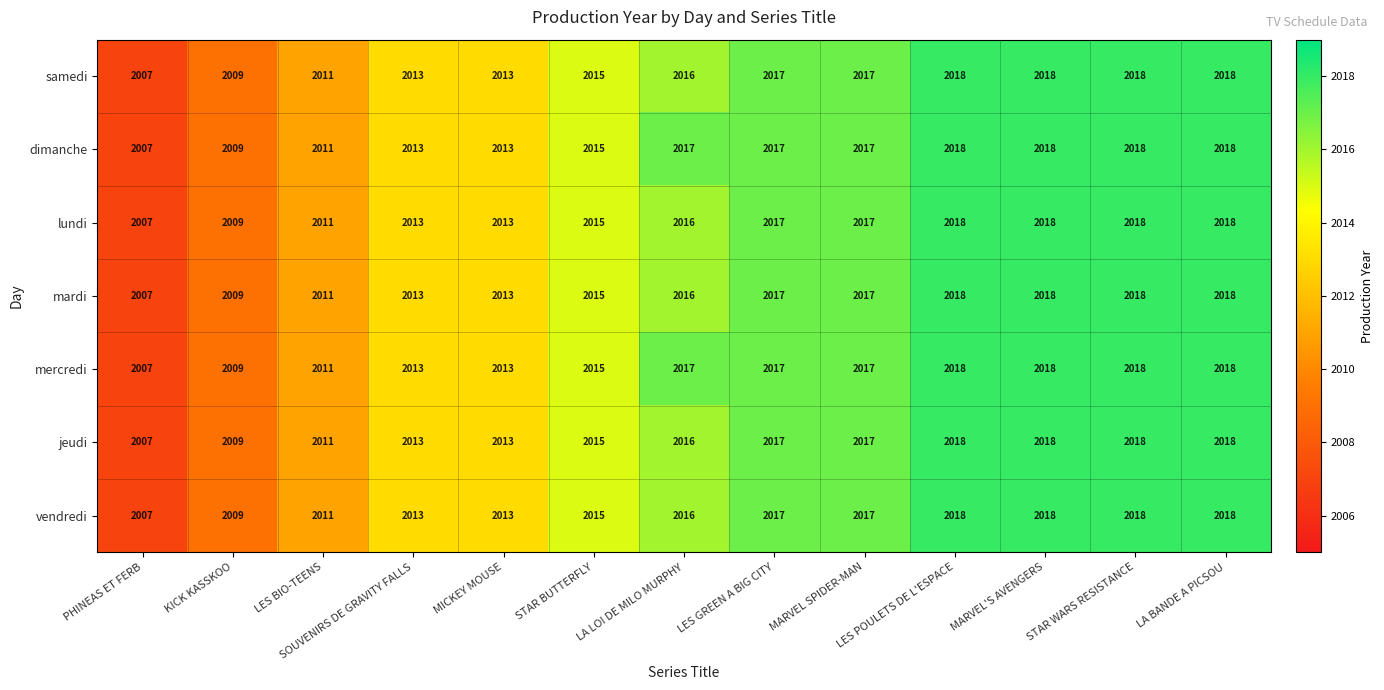

What value does the vendredi series have at MARVEL'S AVENGERS?

2018